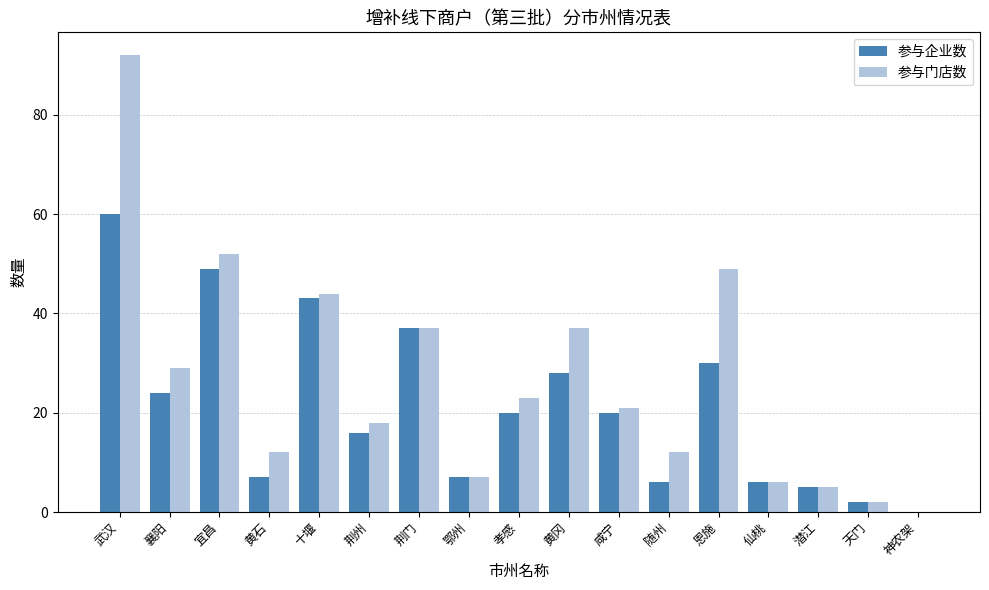

Which series has the largest total across all categories?

参与门店数